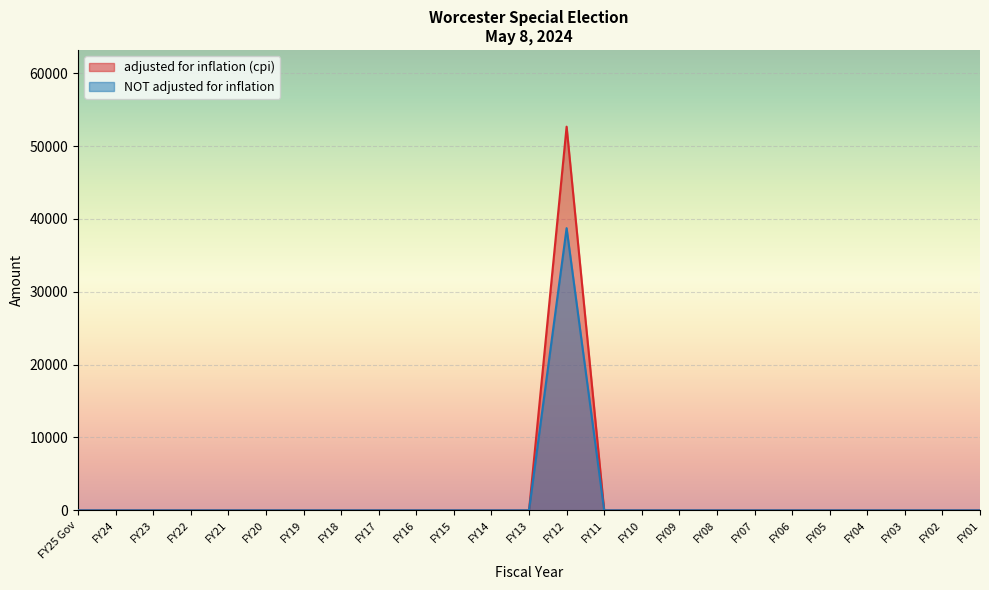

Rank the categories by adjusted for inflation (cpi) value from lowest to highest.

FY25 Gov, FY24, FY23, FY22, FY21, FY20, FY19, FY18, FY17, FY16, FY15, FY14, FY13, FY11, FY10, FY09, FY08, FY07, FY06, FY05, FY04, FY03, FY02, FY01, FY12